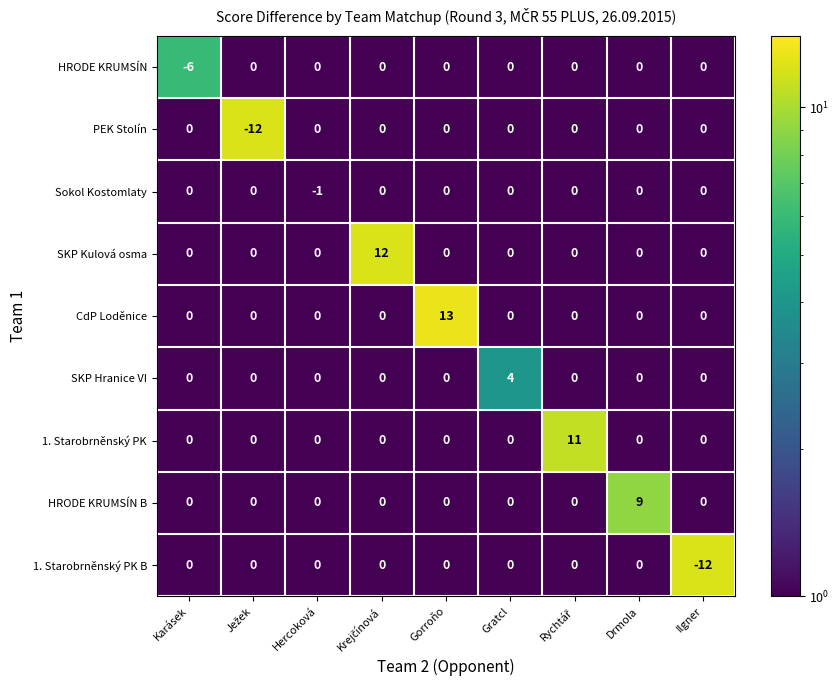

What is the difference between the maximum and minimum values in the CdP Loděnice series?

13